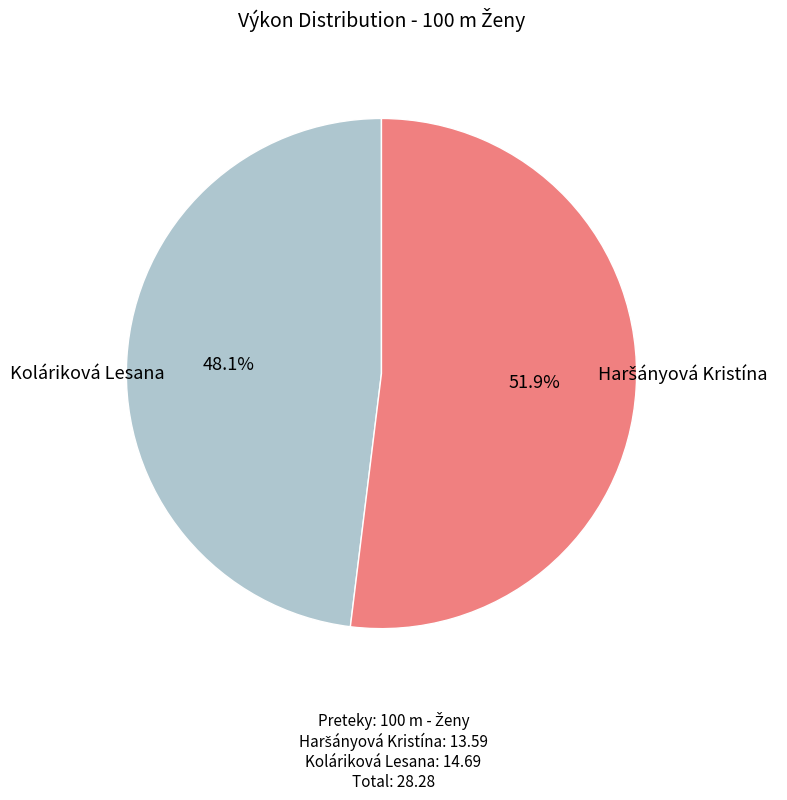

Count the number of slices in the pie.

2